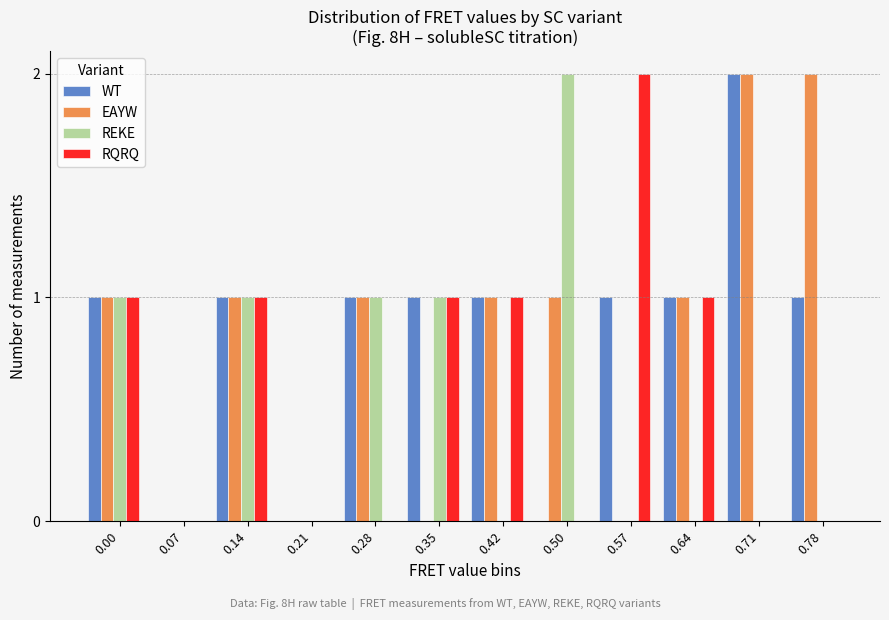

The RQRQ series shows -1 at 0.28. True or false?

False